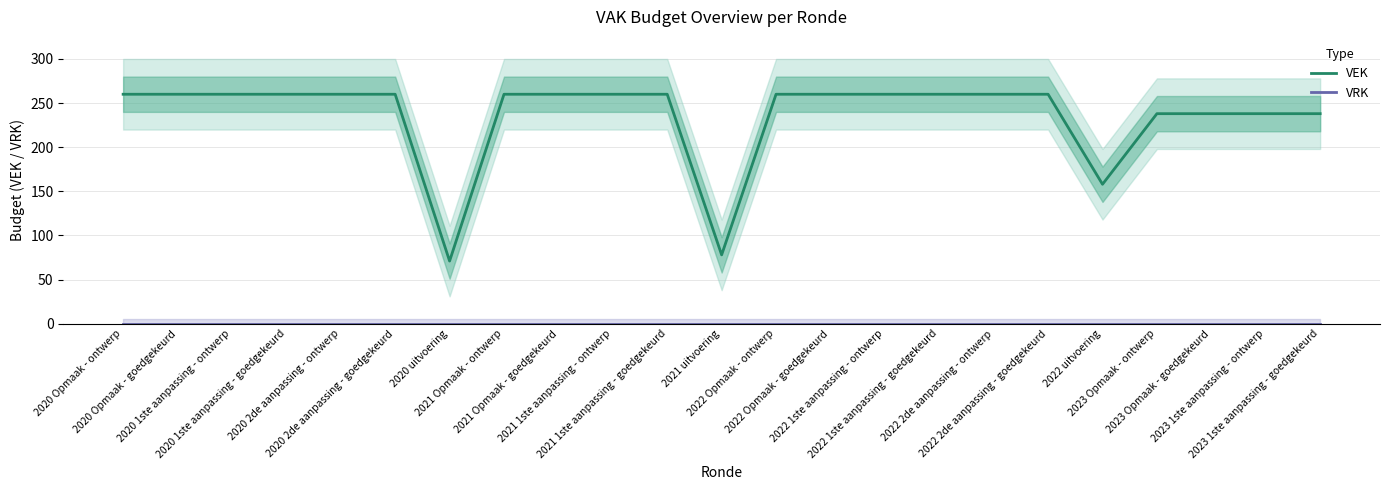

At which category does the chart reach its minimum across all series?

2020 Opmaak - ontwerp